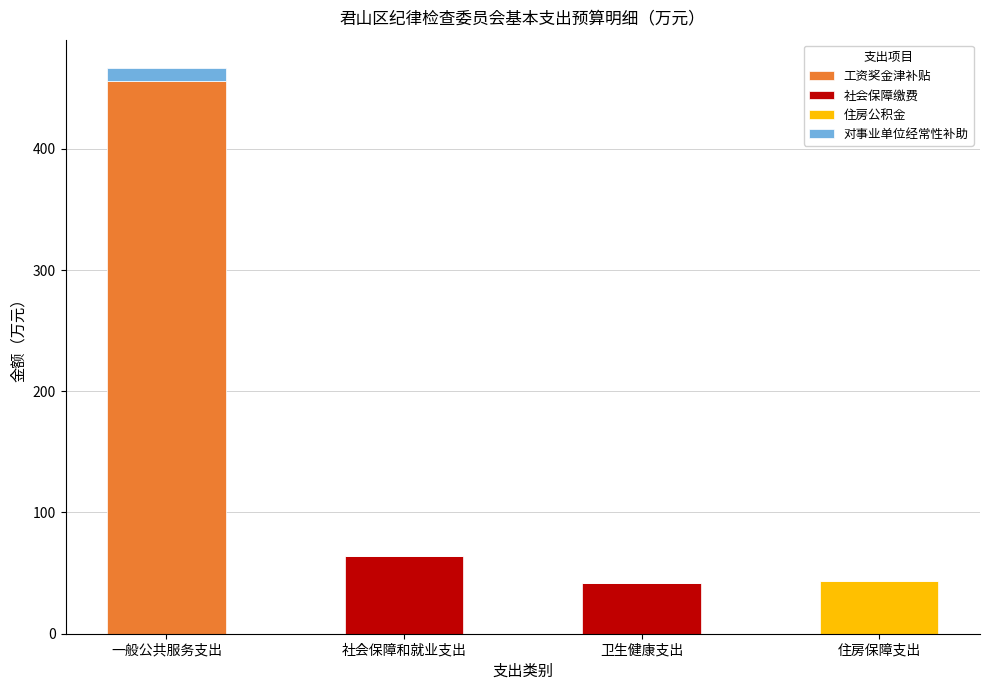

What is the sum of all 工资奖金津补贴 values?

456.1